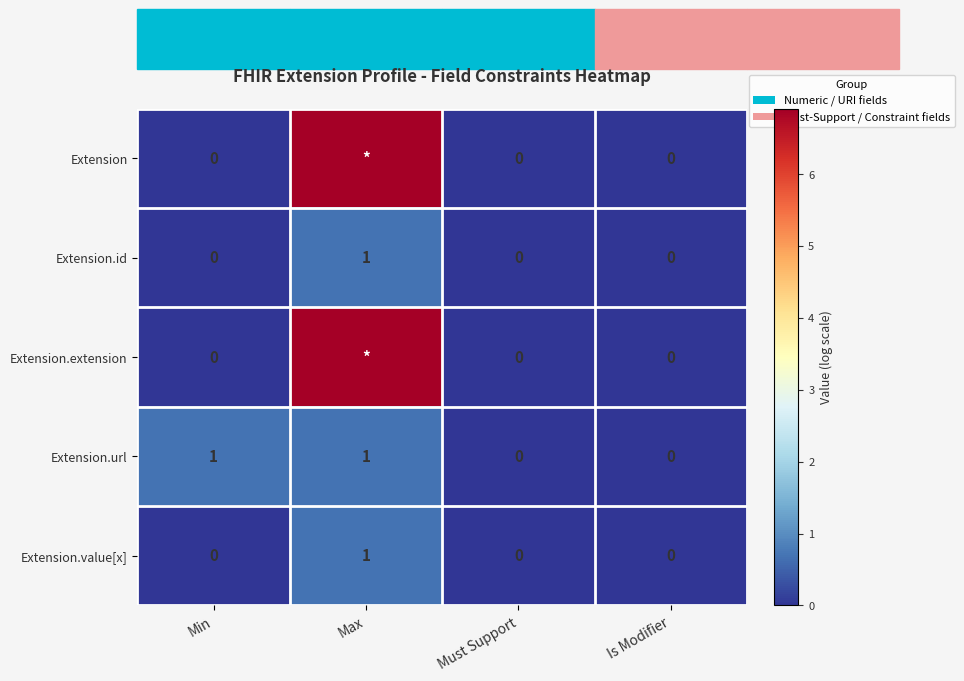

What is the difference between the highest and lowest values at Max?

6.2